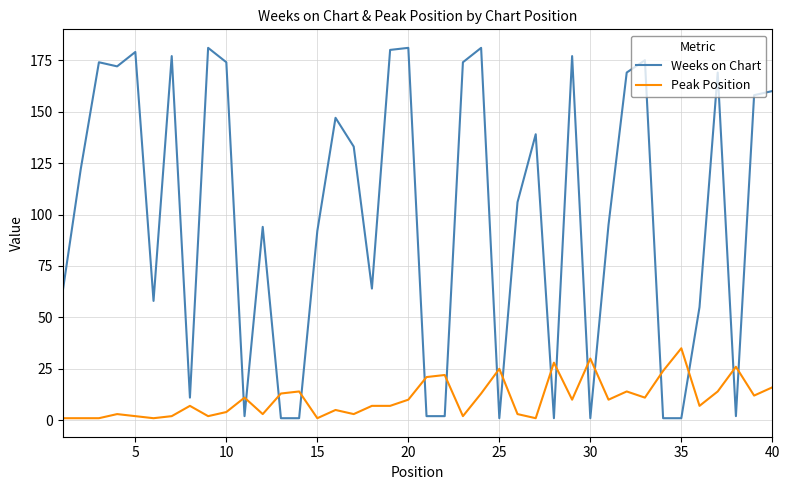

How many intersections are there between Weeks on Chart and Peak Position?

16